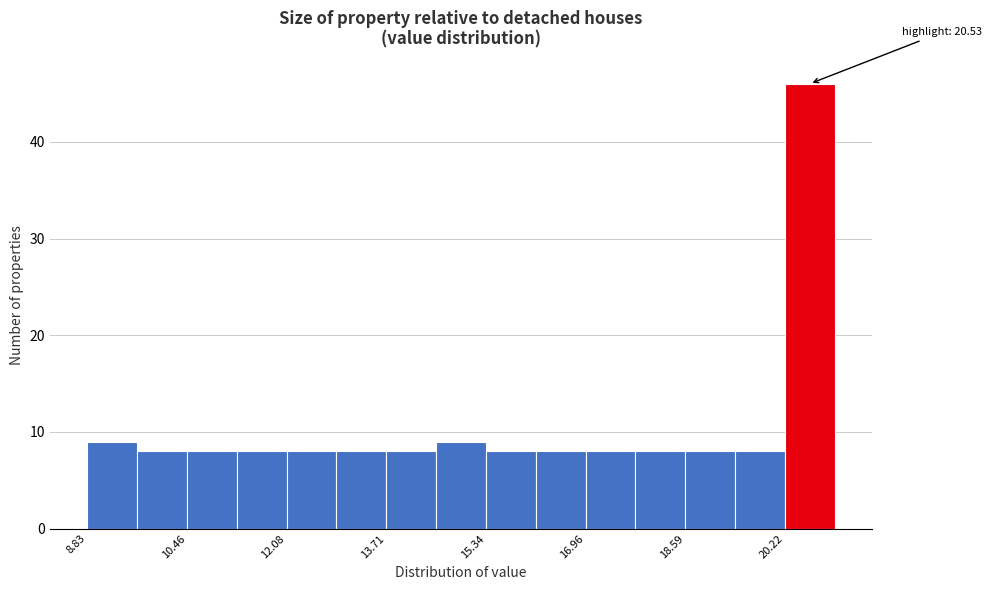

Over which range of the x-axis is the bar tallest?

20.2 to 21.0